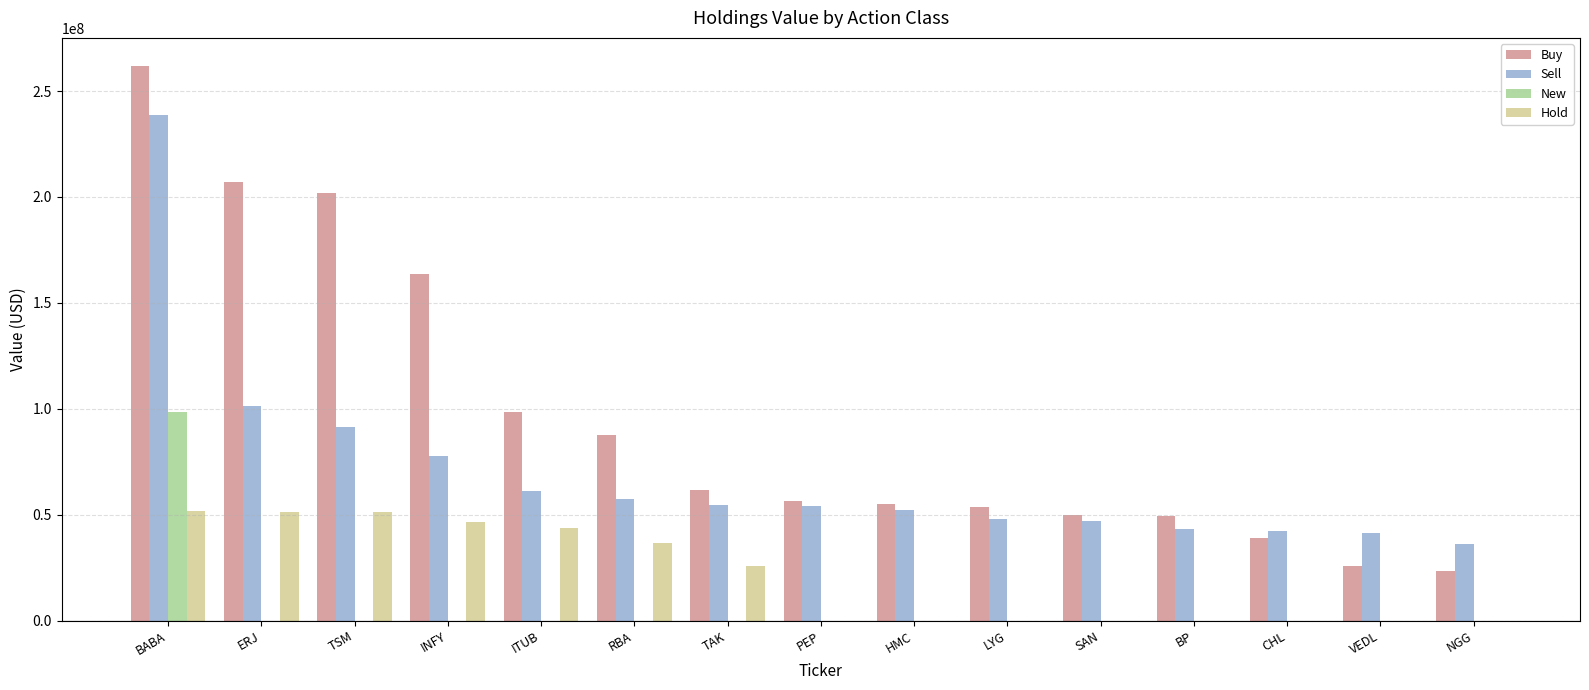

What is the sum of the Buy values at INFY and RBA?

251464000